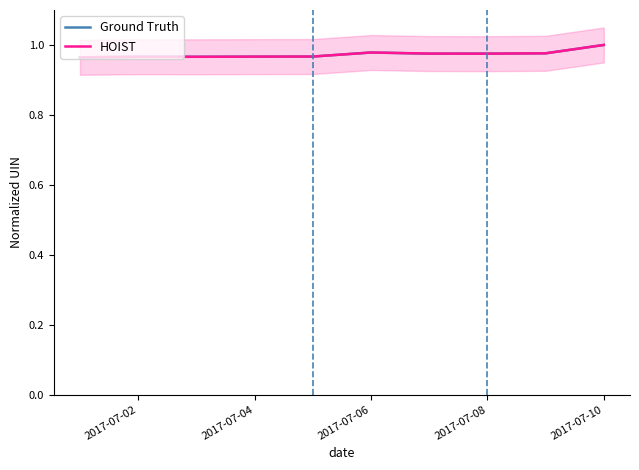

The HOIST series shows 0.3 at 2017-07-02. True or false?

False